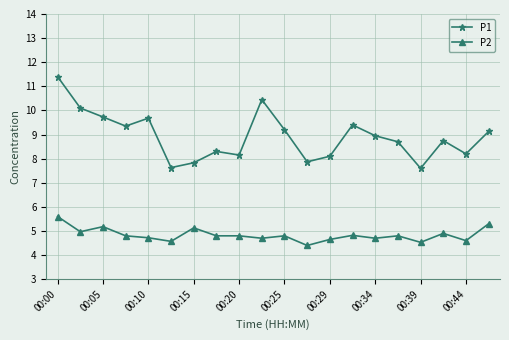

True or false: P1 and P2 cross at least once.

False